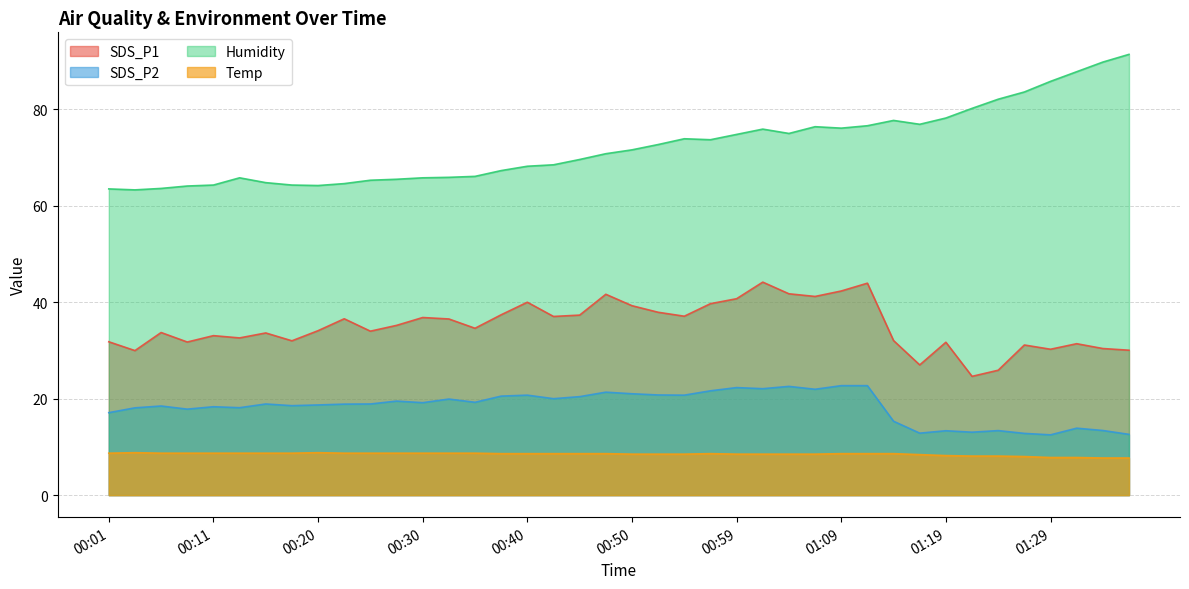

What is the label of the 9th point from the right?

01:16